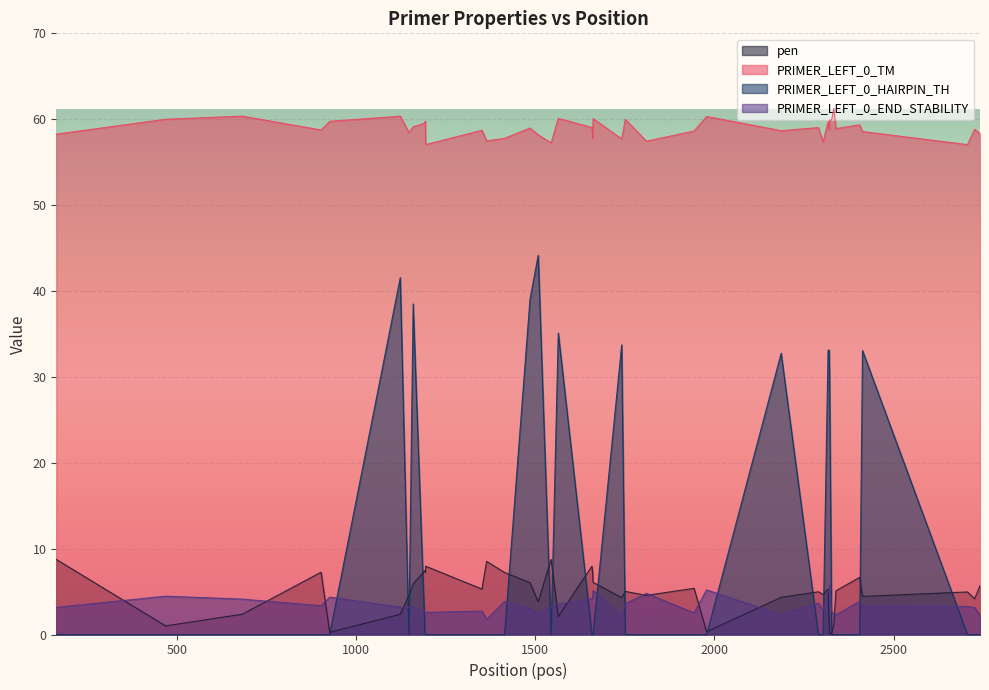

Is the value of PRIMER_LEFT_0_TM at 2321 greater than the value of PRIMER_LEFT_0_HAIRPIN_TH at 2320?

Yes